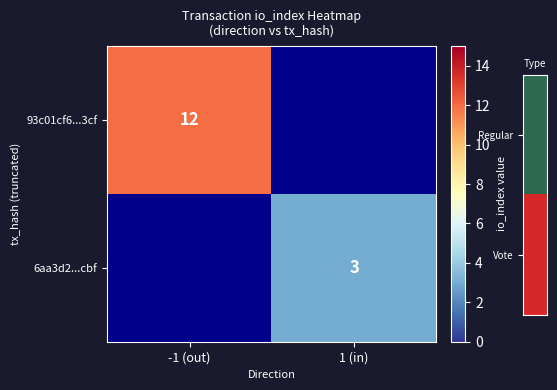

Is the value of 6aa3d2...cbf at 1 (in) greater than the value of 93c01cf6...3cf at -1 (out)?

No